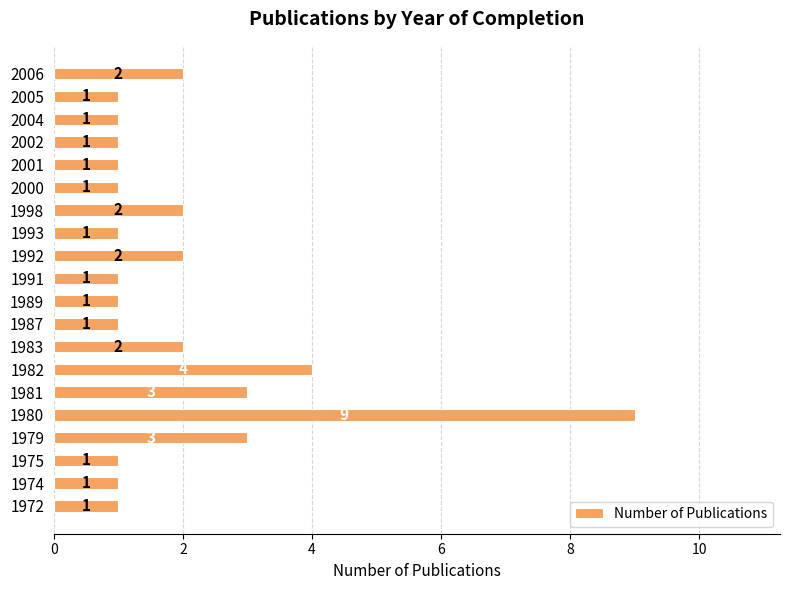

Which has a higher value, 2005 or 1992?

1992